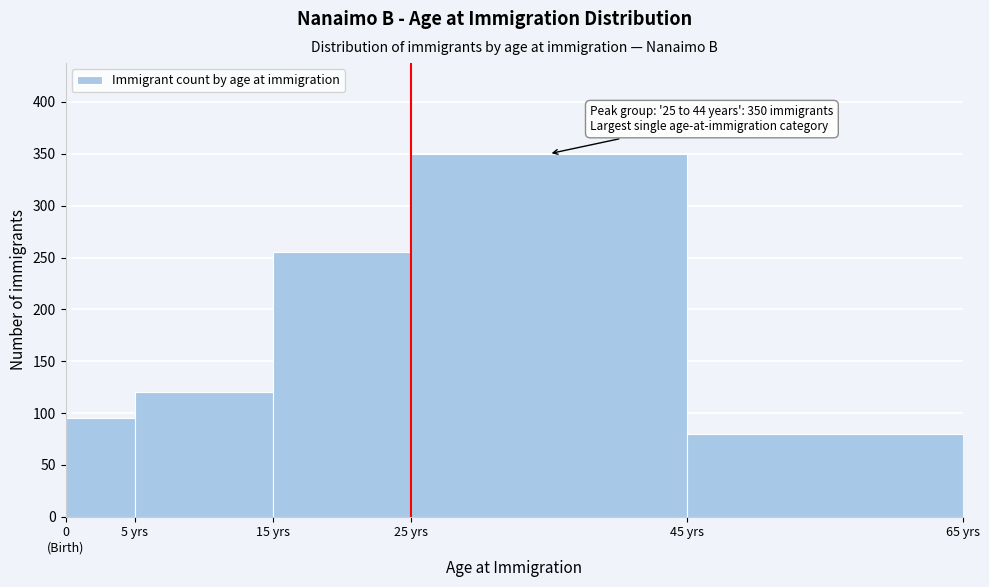

Reading left to right, what are all the values shown in this chart?

95	120	255	350	80